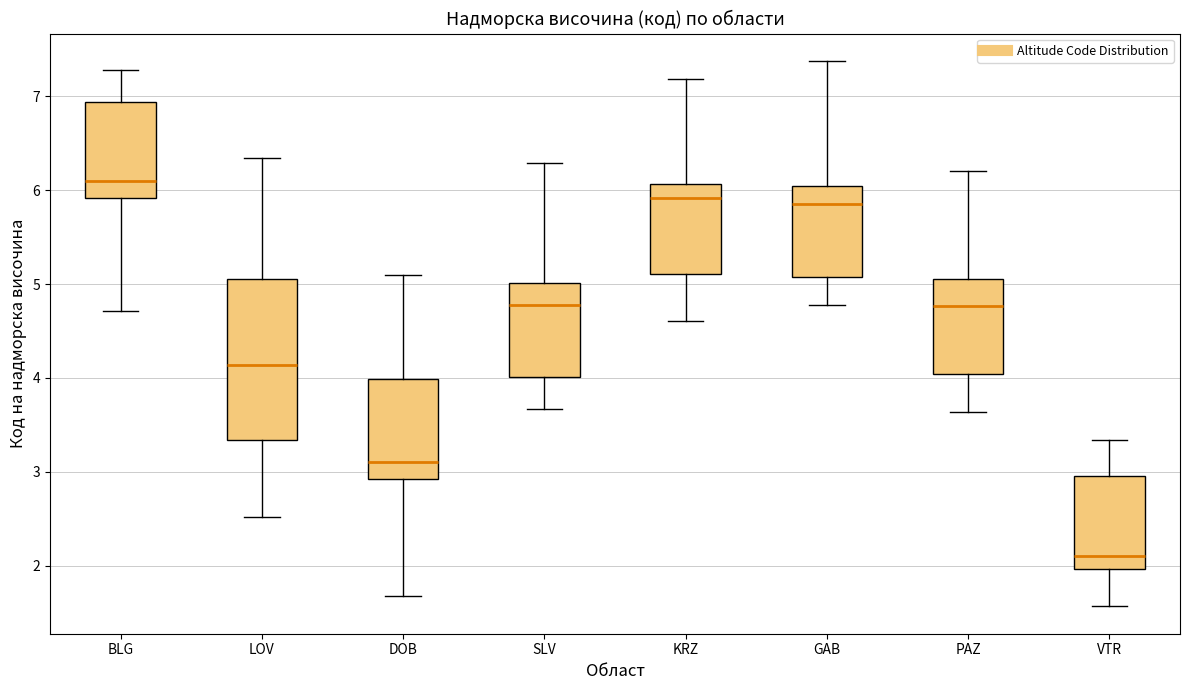

Comparing the boxes themselves (not the whiskers), which one is the tallest?

LOV